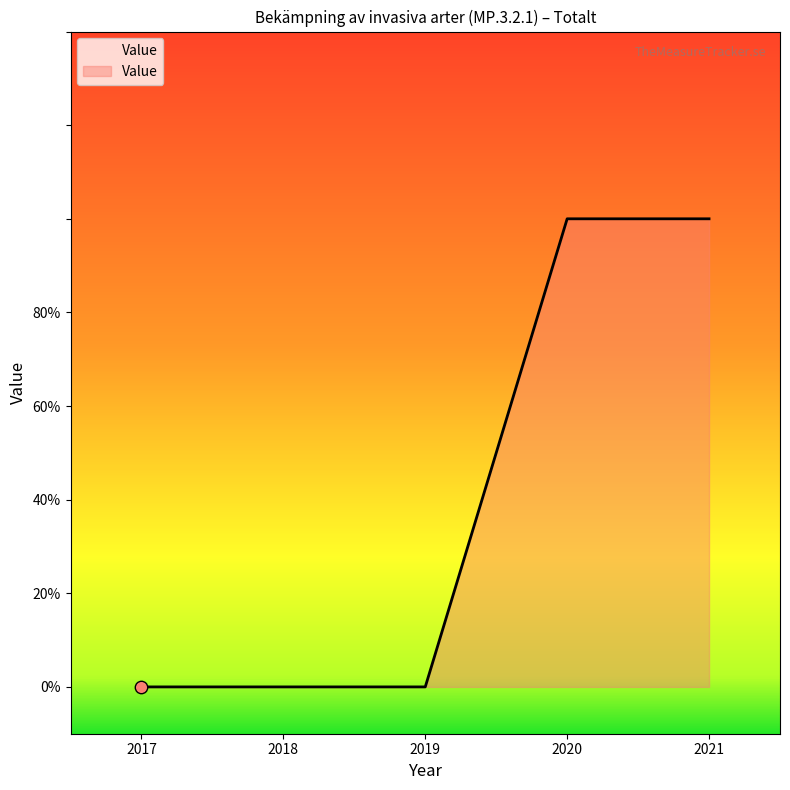

Which has a higher value, 2018 or 2020?

2020